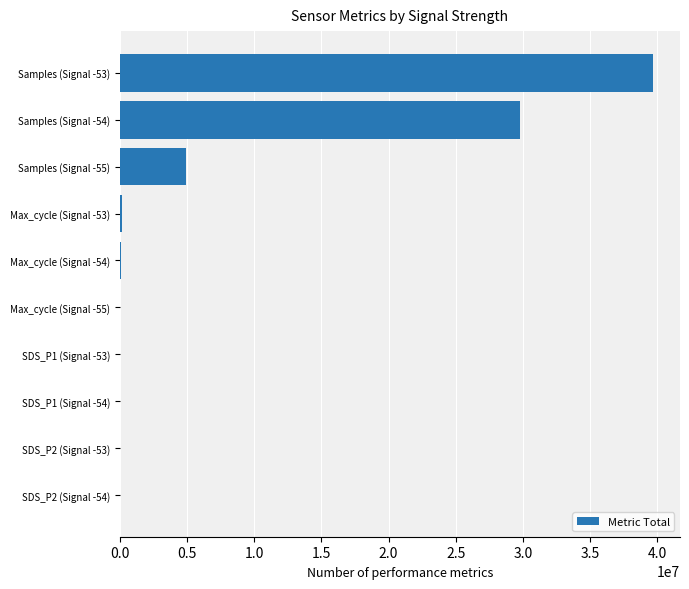

Count the number of data series in this chart.

1